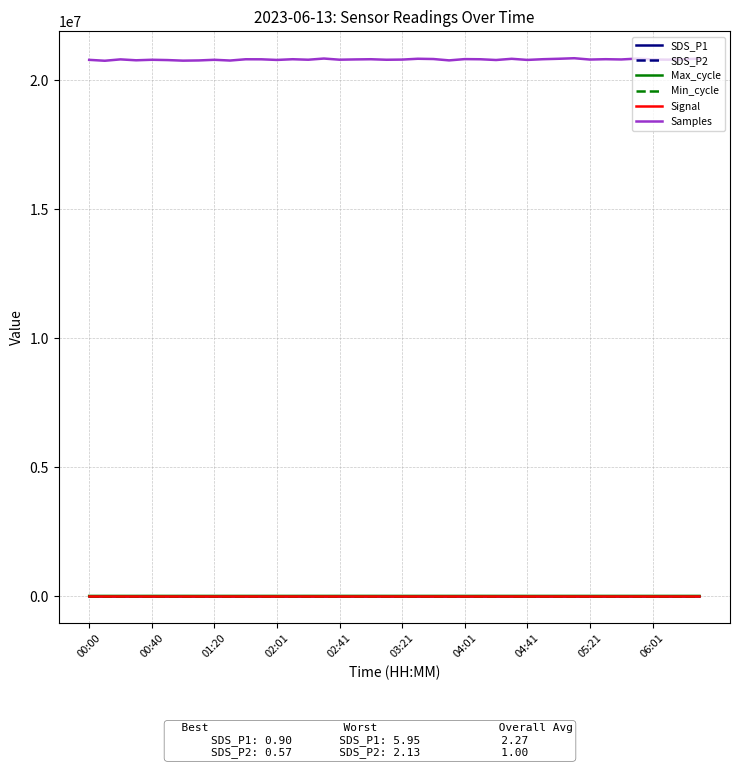

Which series has the largest range (max minus min)?

Samples